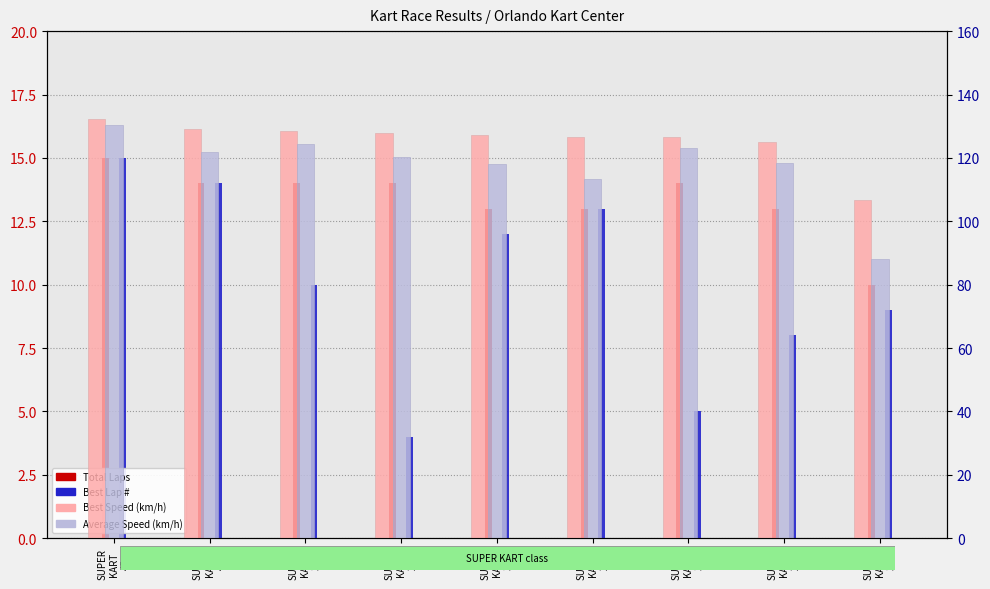

Which series changed the most between SUPER
KART
27 and SUPER
KART
31?

Average Speed